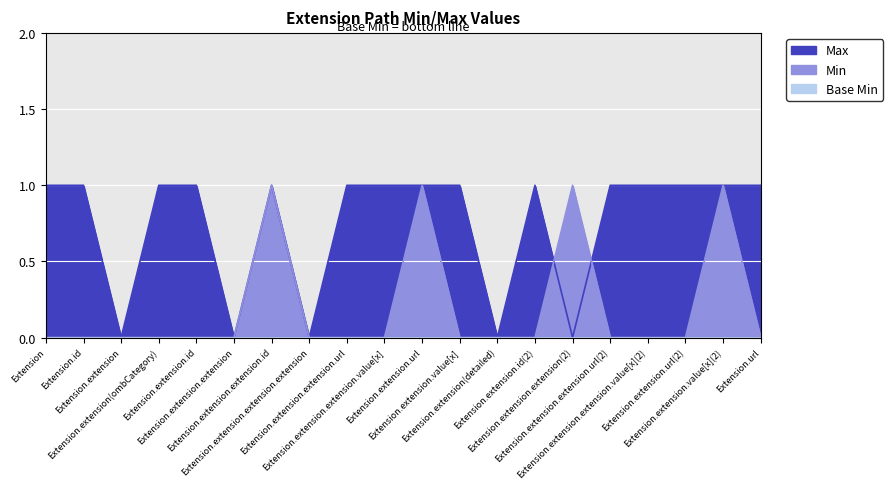

What is the sum of all values?

4